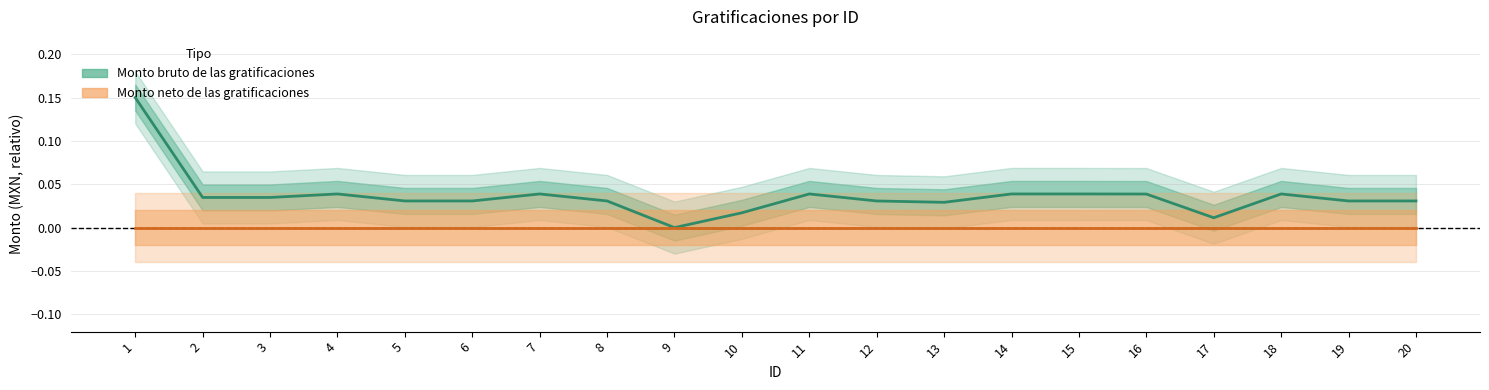

List the labels in order of value, smallest first.

9, 17, 10, 13, 5, 6, 8, 12, 19, 20, 2, 3, 16, 4, 7, 11, 14, 15, 18, 1